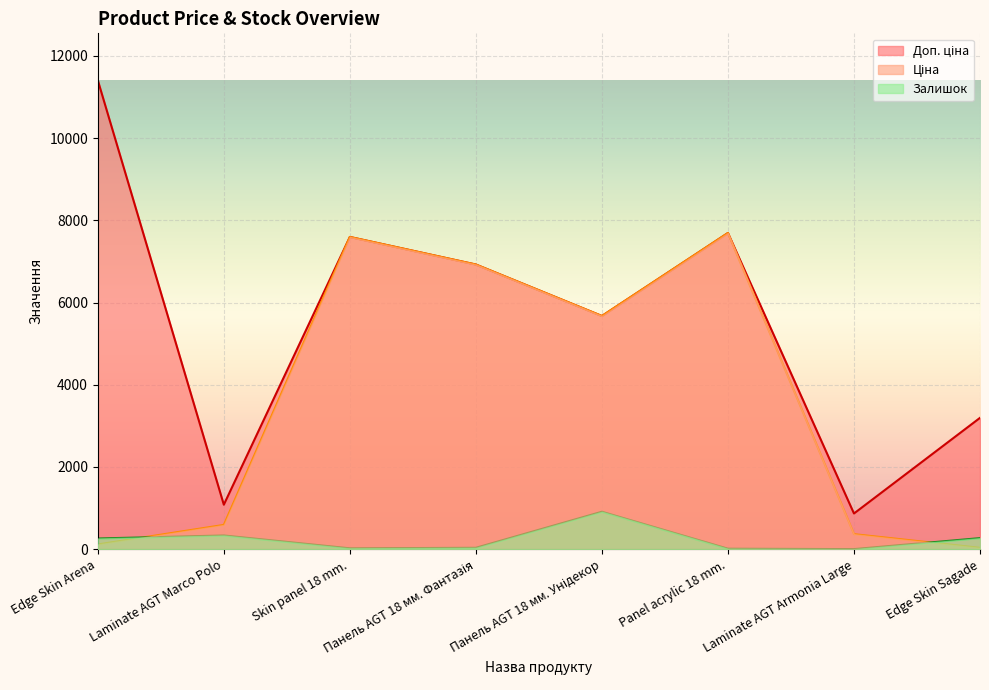

Reading left to right, extract all data points from this chart.

Ціна: 114.1	589.9	7596.5	6925.7	5673.8	7693.1	365.2	31.9
Доп. ціна: 11410.0	1081.7	7596.5	6925.7	5673.8	7693.1	868.0	3195.0
Залишок: 260.0	333.0	20.0	33.0	910.0	11.0	1.0	269.0